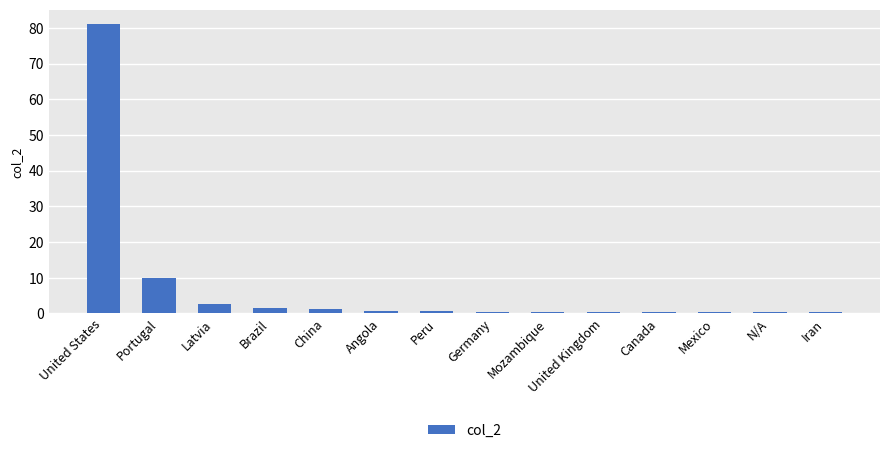

What is the sum of the values at Latvia and Mexico?

2.9